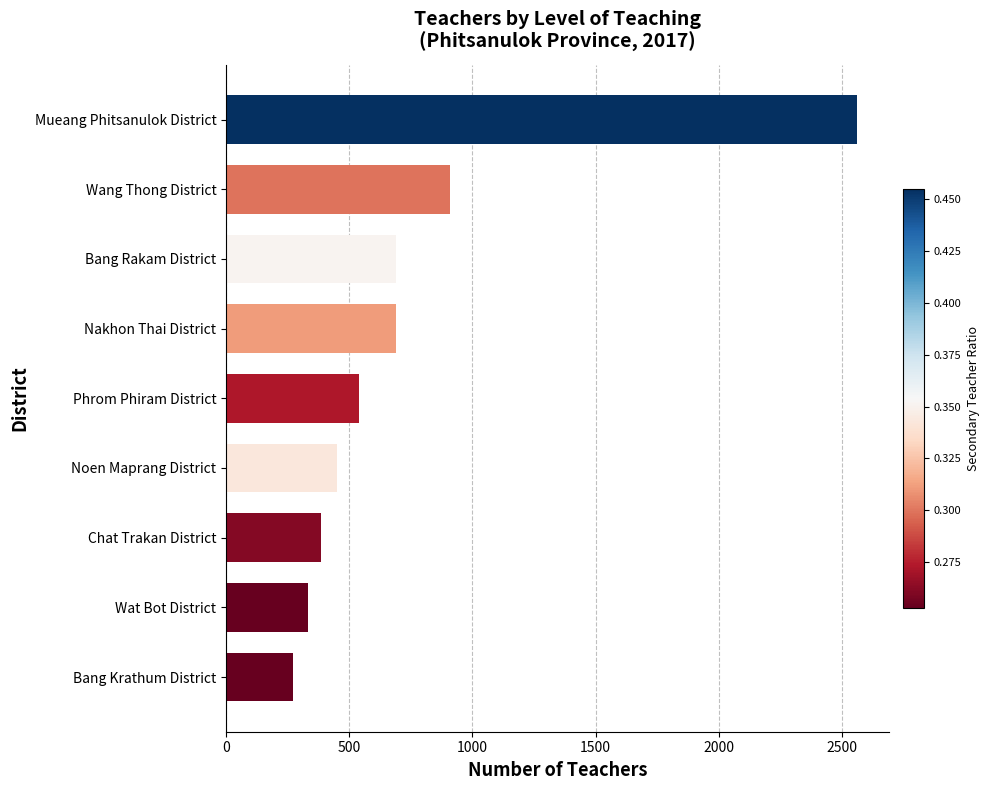

What is the smallest value displayed?

272